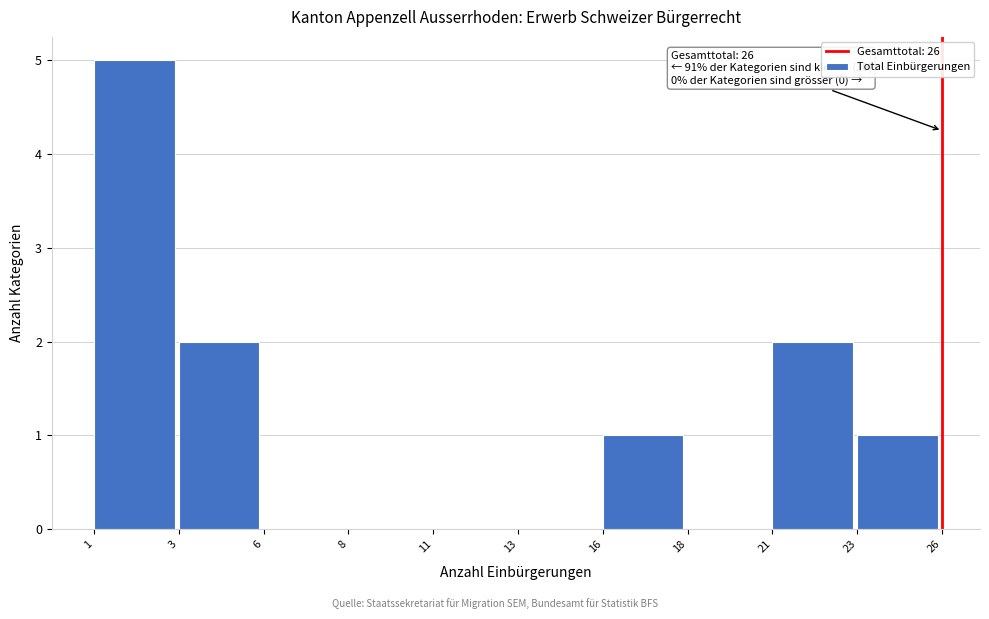

Reading left to right, what are all the values shown in this chart?

1=5	3=2	6=0	8=0	11=0	13=0	16=1	18=0	21=2	23=1